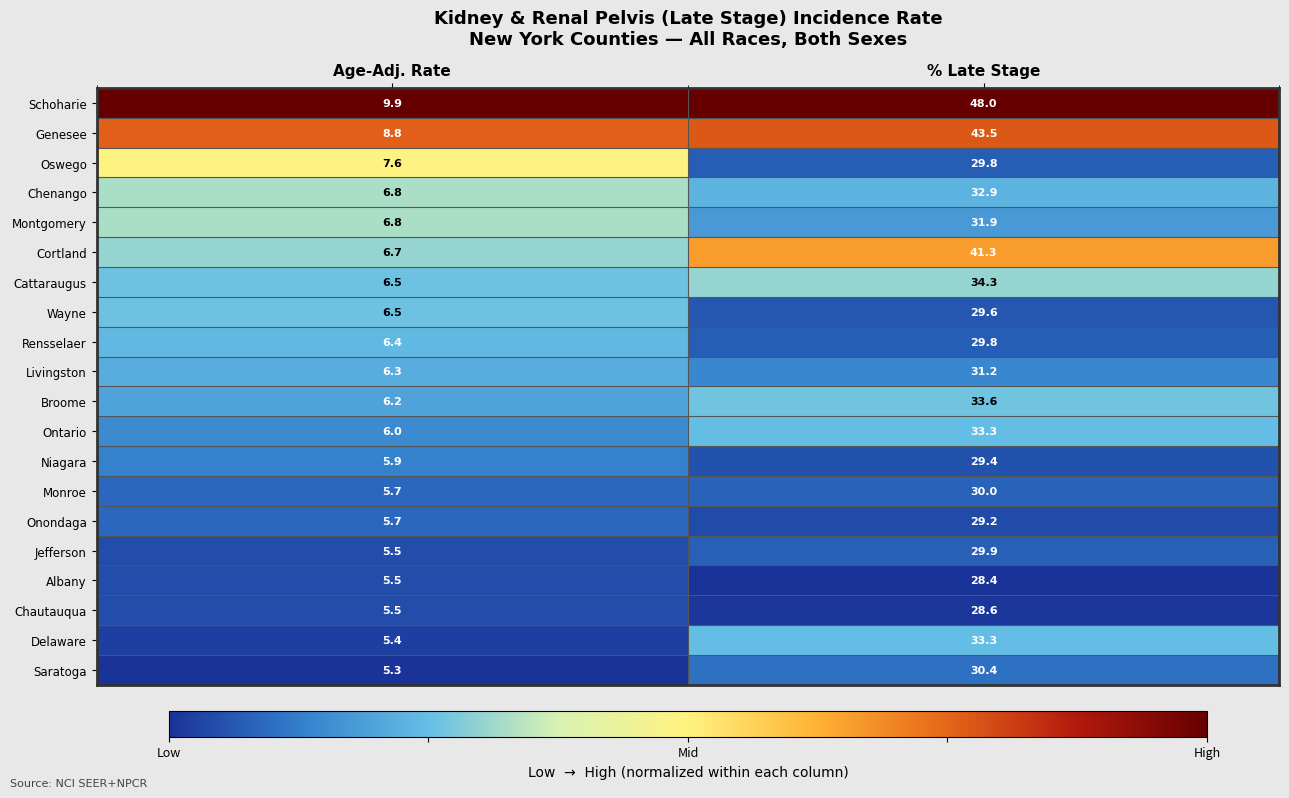

What is the minimum value for Wayne?

6.5